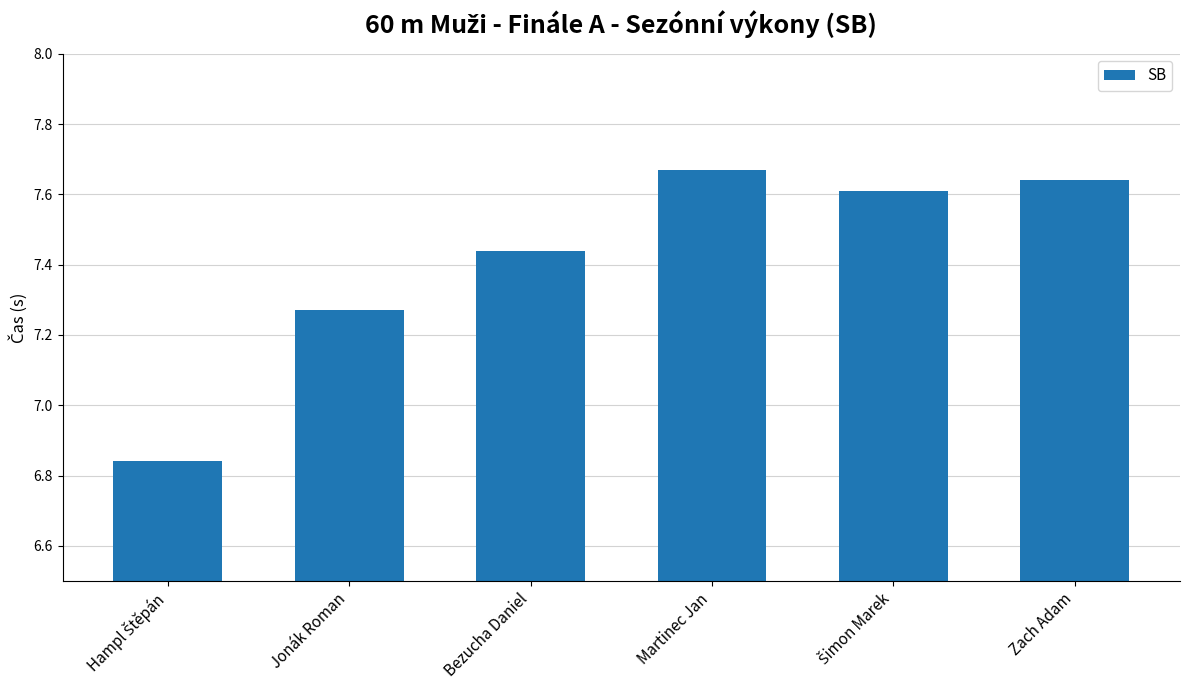

The chart shows a value of 10.6 at Jonák Roman. True or false?

False